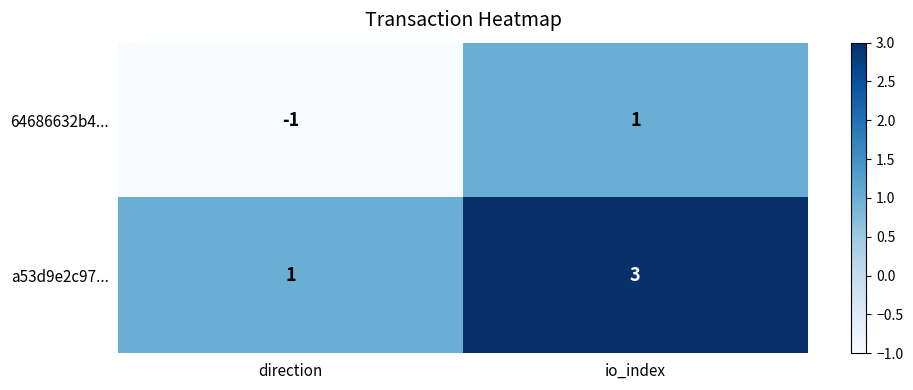

Rank the series by their maximum value, from highest to lowest.

a53d9e2c97..., 64686632b4...